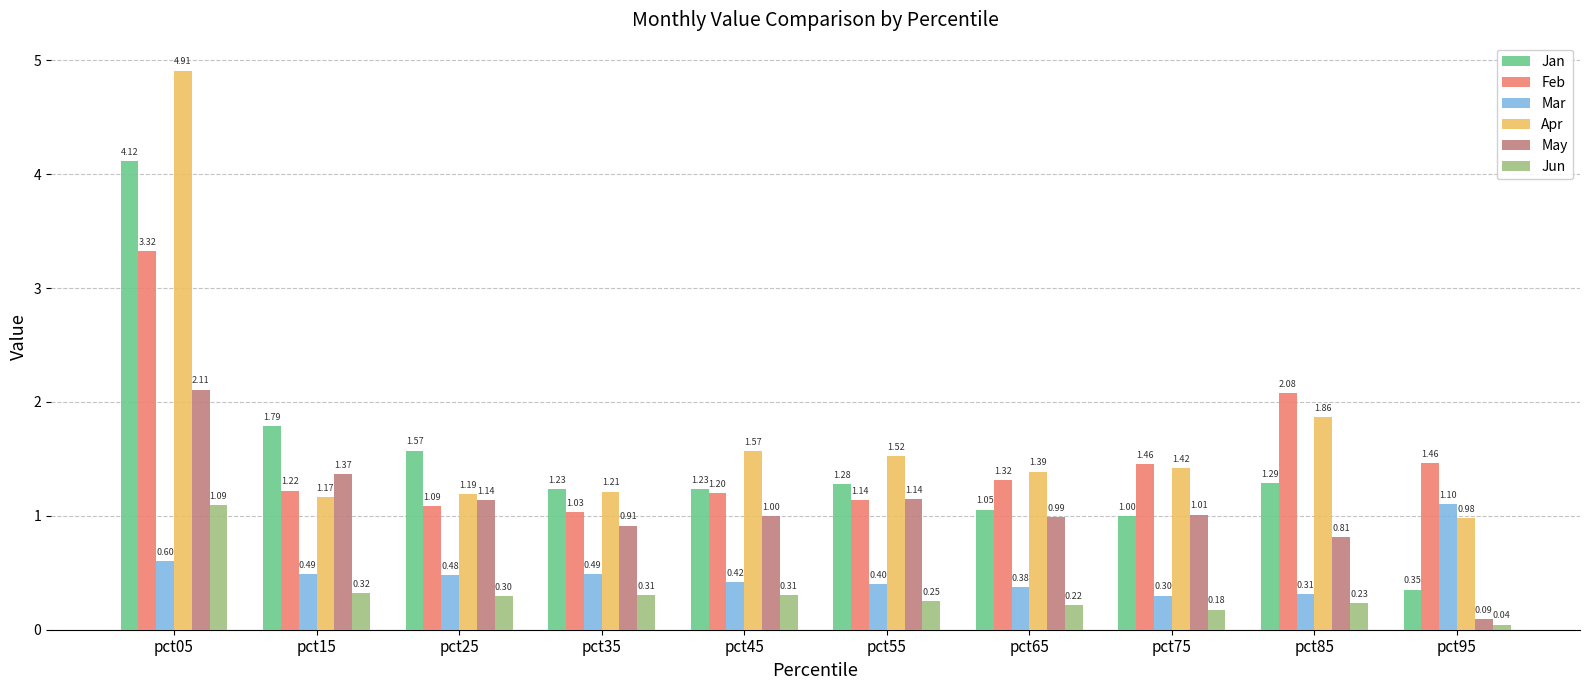

What is the value of the Jan bar at the 10th from the left?

0.4